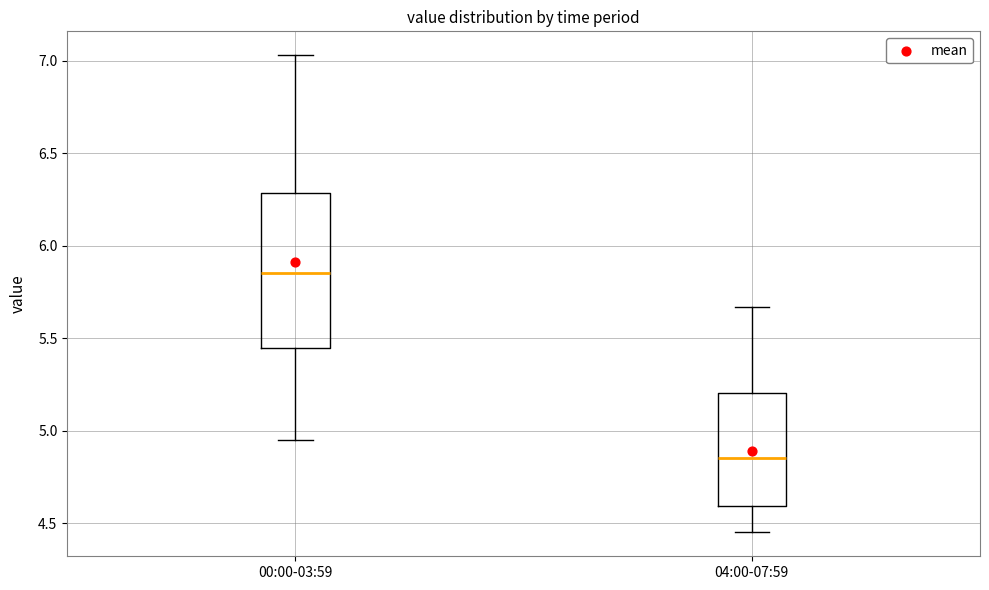

Reading left to right, read every box against the y-axis: the position of its median line, the range the box covers, and the ends of its whiskers. The values are not printed on the chart, so give them approximately, as read against the axis.

00:00-03:59: median 5.85, box 5.45 to 6.30, whiskers 4.95 to 7.05
04:00-07:59: median 4.85, box 4.60 to 5.20, whiskers 4.45 to 5.65